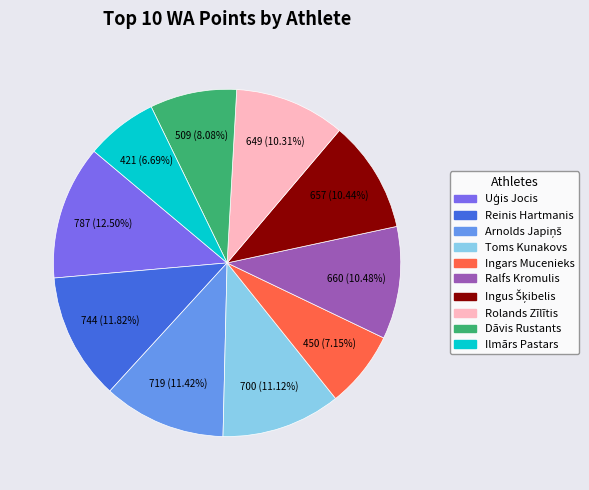

Does any single category account for the majority?

No